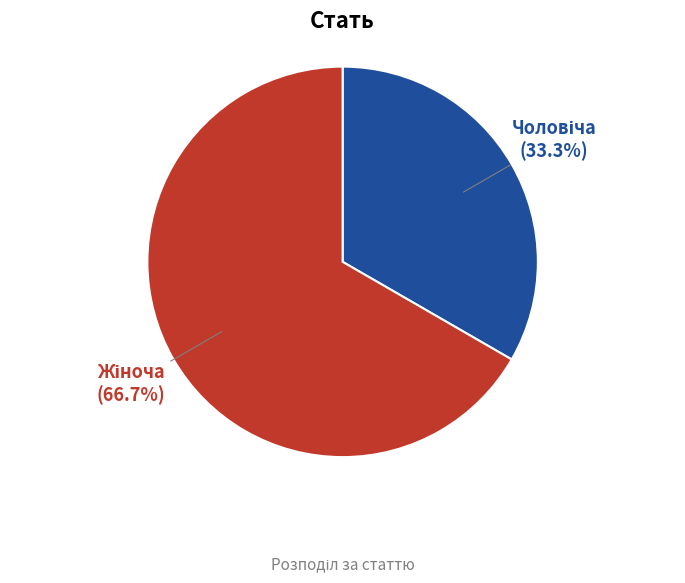

To the nearest percent, what is the difference between the largest and smallest slice percentages?

33%